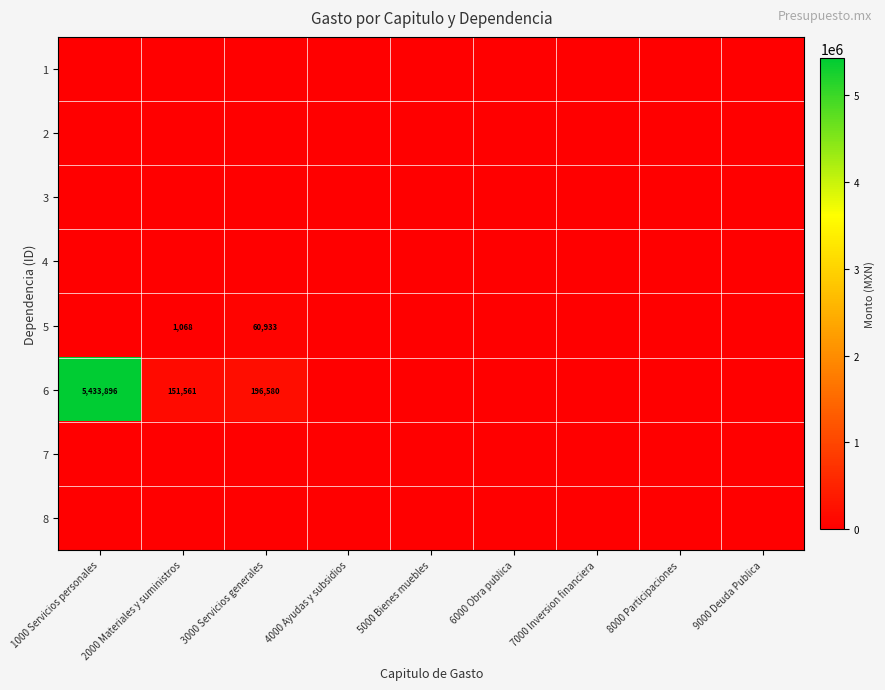

Rank the categories by 8 value from highest to lowest.

1000 Servicios personales, 2000 Materiales y suministros, 3000 Servicios generales, 4000 Ayudas y subsidios, 5000 Bienes muebles, 6000 Obra publica, 7000 Inversion financiera, 8000 Participaciones, 9000 Deuda Publica